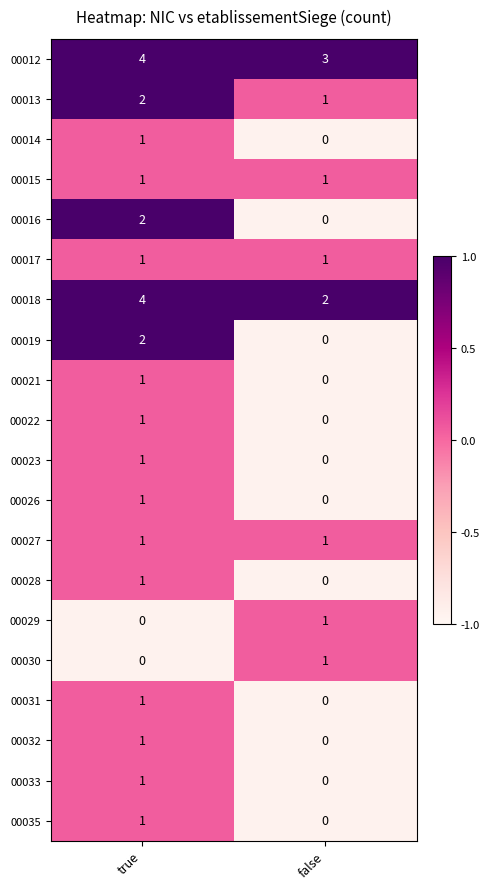

What is the spread (max minus min) of values at false?

3